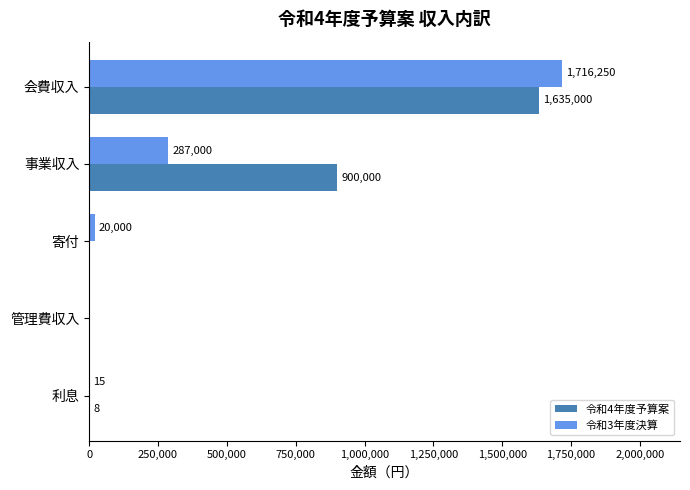

Is it true that 令和3年度決算 equals 287000 at 事業収入?

True